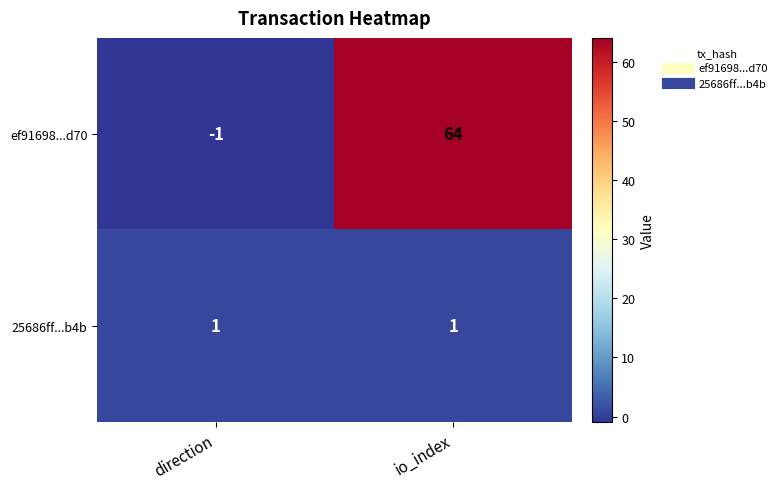

Reading right to left, list all the values displayed in this chart.

ef91698...d70: 64	-1
25686ff...b4b: 1	1